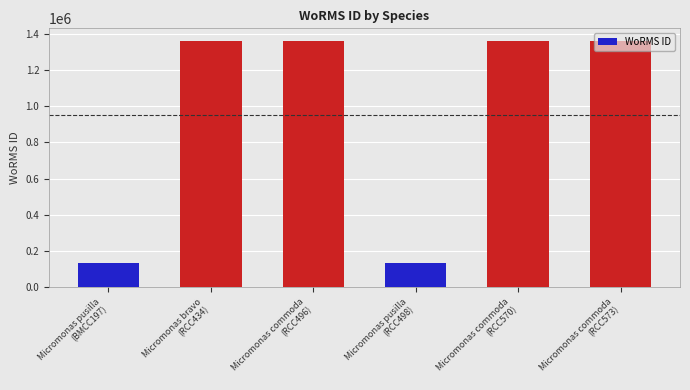

True or false: the data shows 1361174 at Micromonas commoda
(RCC570).

True